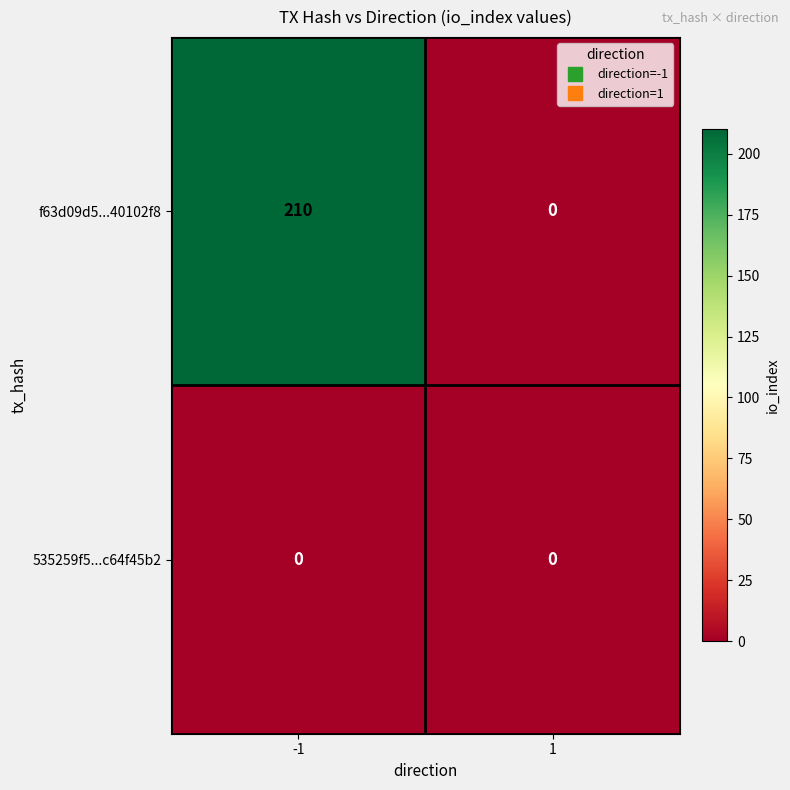

Count the number of data series in this chart.

2